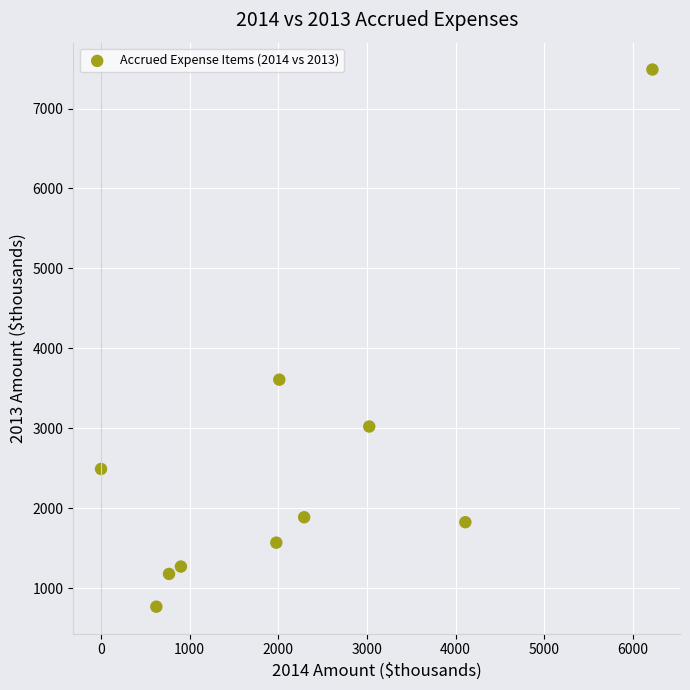

What is the average X value?

2192